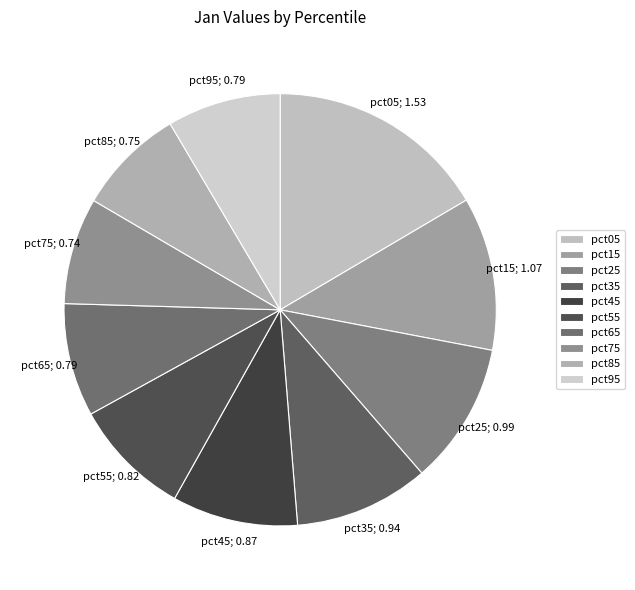

Count the number of slices in the pie.

10